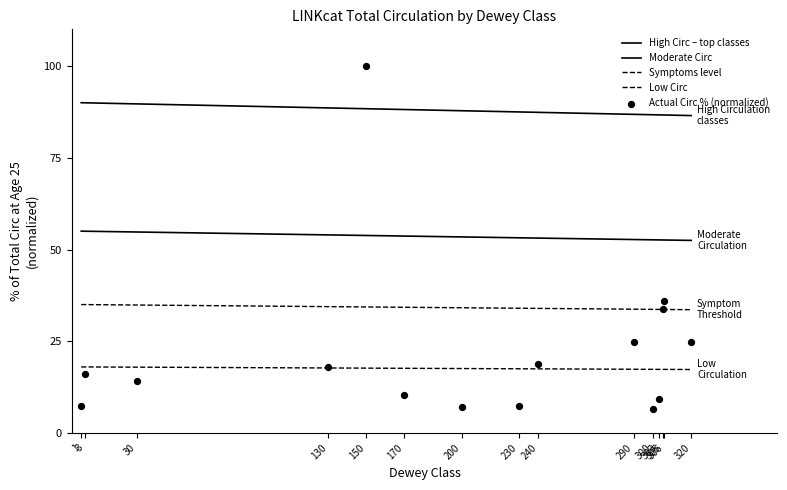

Which series contains the lowest Y value?

Actual Circ % (normalized)